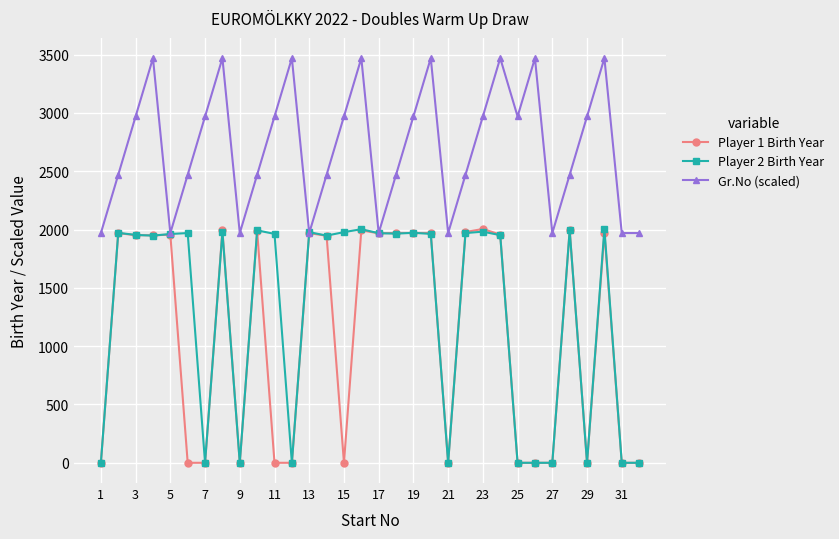

True or false: Player 2 Birth Year has more than 0 interior local peaks.

True